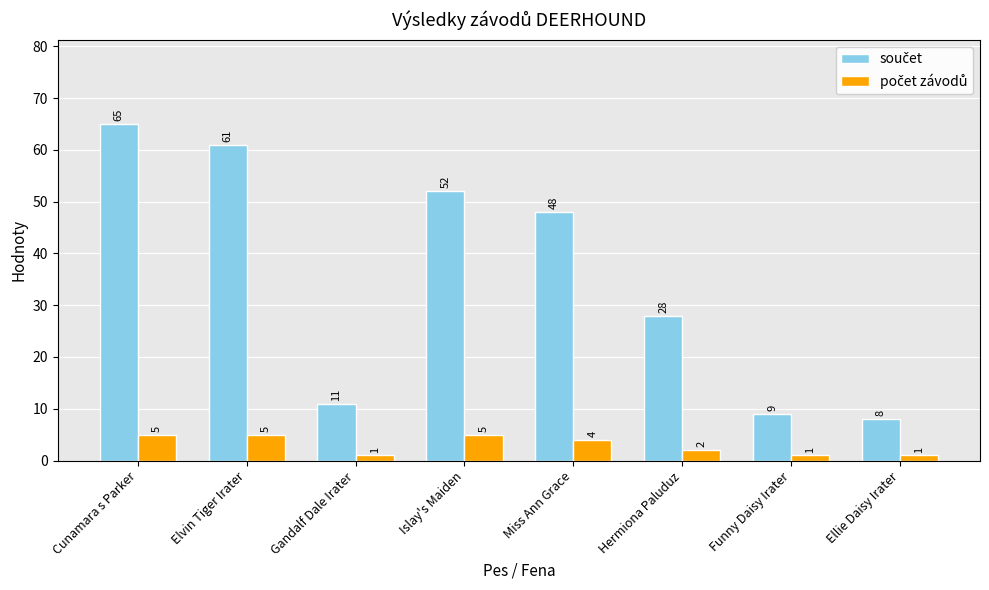

At which category is the sum across all series the highest?

Cunamara s Parker